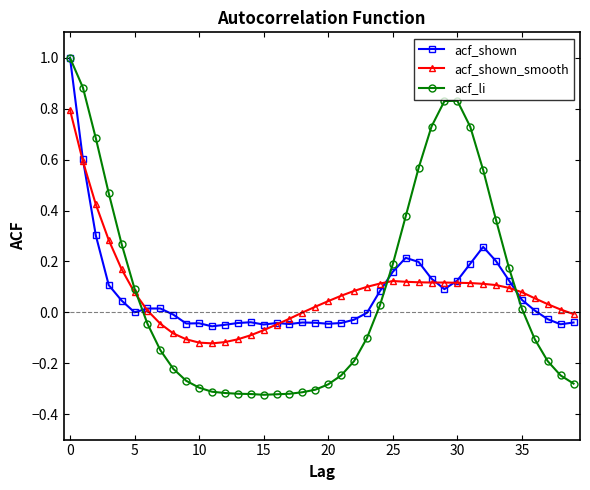

Which series has the largest range (max minus min)?

acf_li